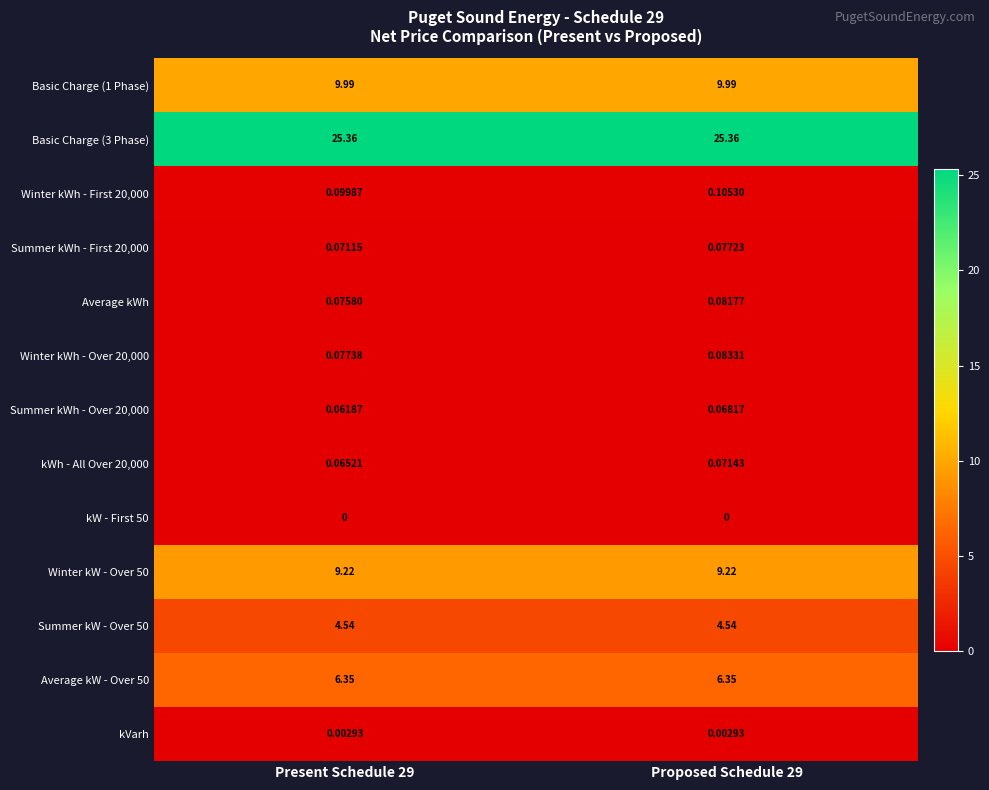

Is the value of Summer kWh - First 20,000 at Present Schedule 29 greater than the value of Basic Charge (3 Phase) at Present Schedule 29?

No